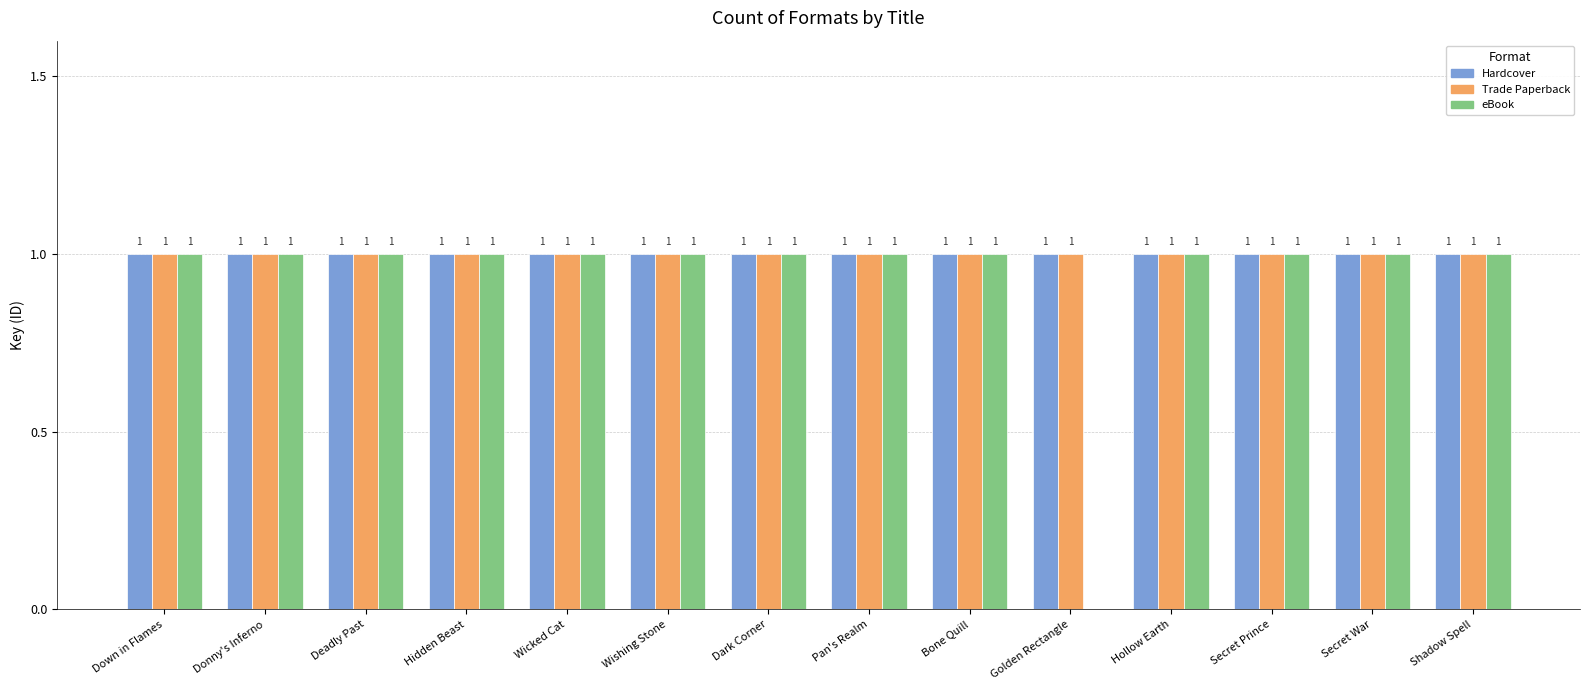

Reading right to left, extract all data points from this chart.

Hardcover: 1	1	1	1	1	1	1	1	1	1	1	1	1	1
Trade Paperback: 1	1	1	1	1	1	1	1	1	1	1	1	1	1
eBook: 1	1	1	1	0	1	1	1	1	1	1	1	1	1